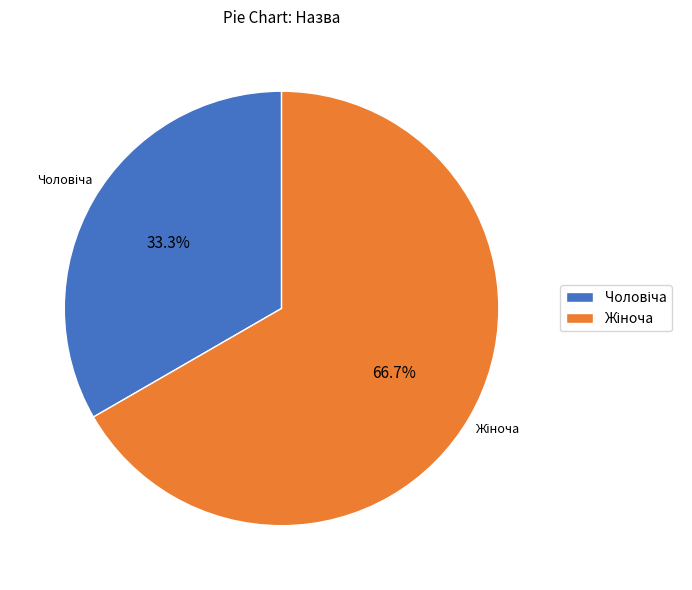

True or false: Жіноча accounts for 67% of the total.

True